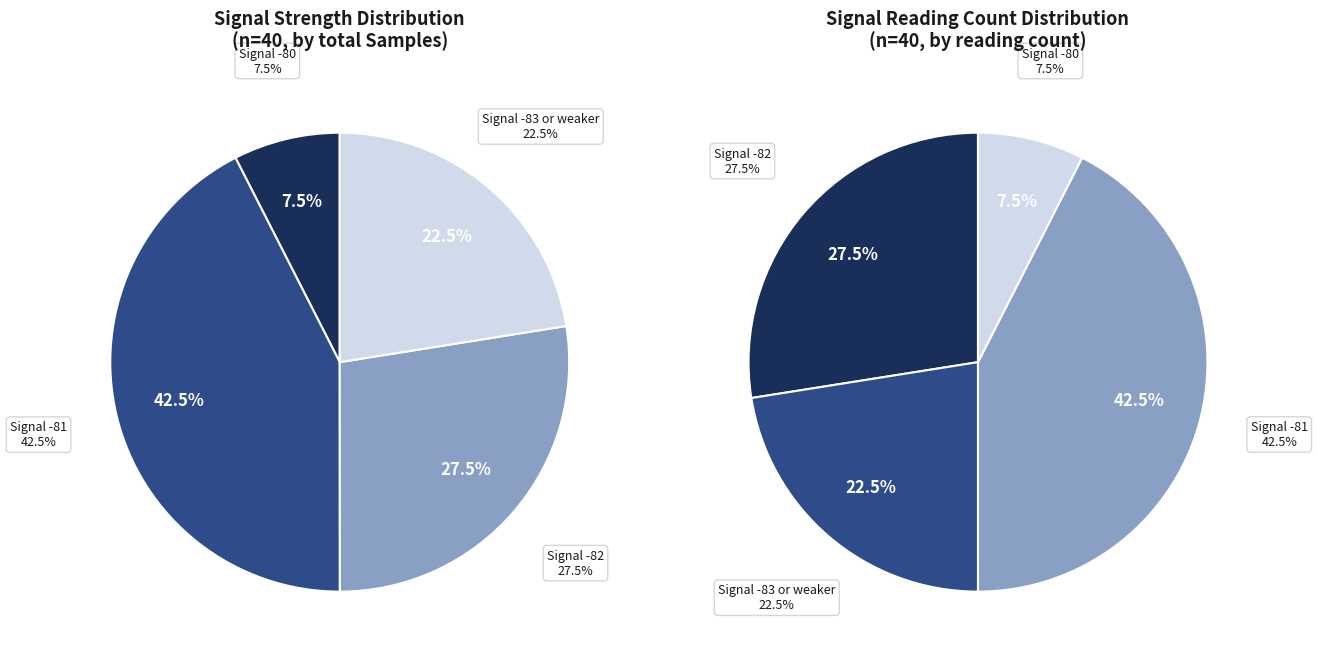

Does 9 represent more than half of the total?

No